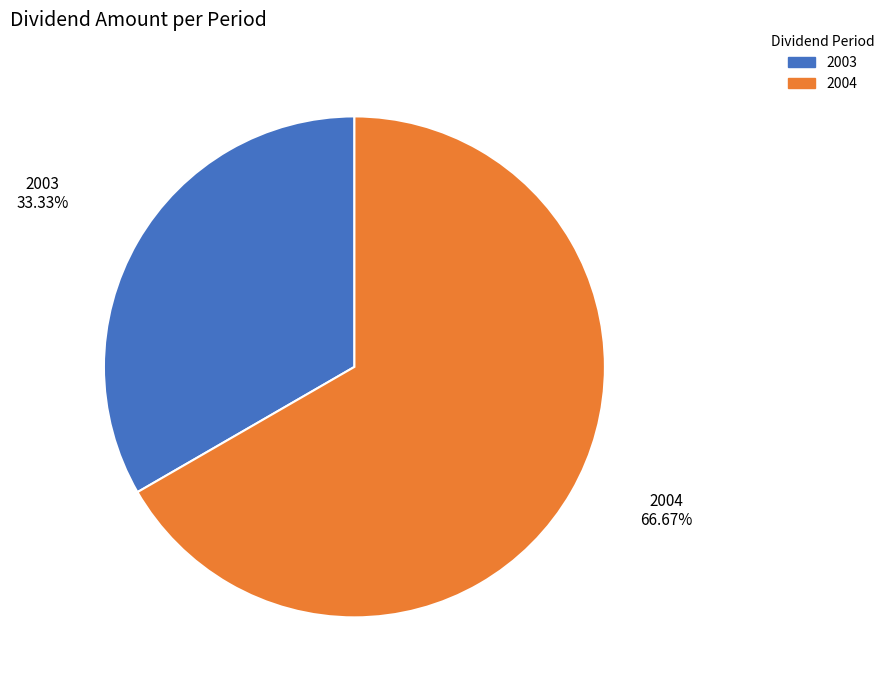

Does 2003 represent more than half of the total?

No